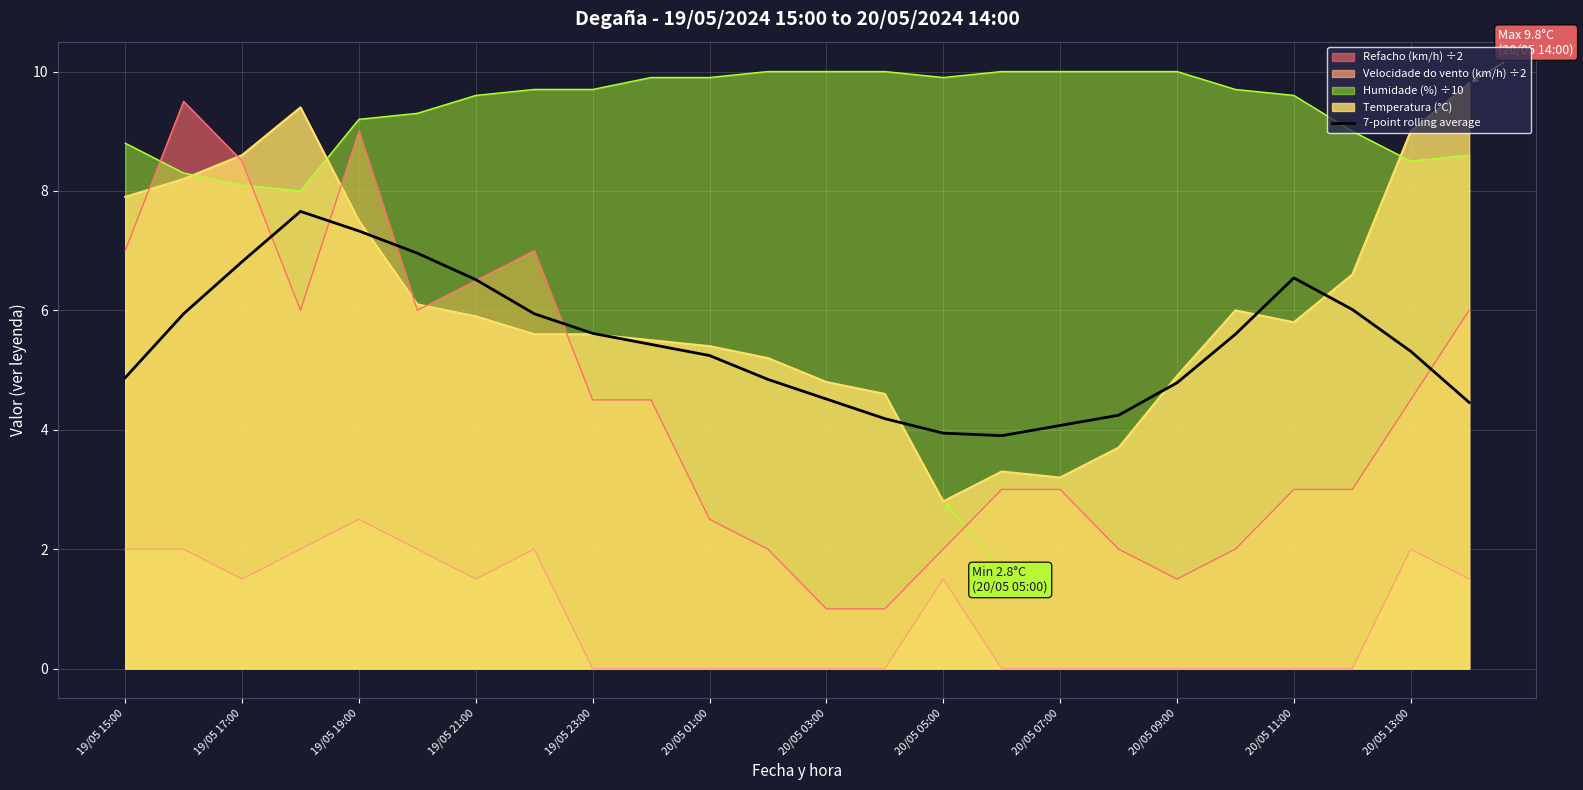

The Humidade (%) ÷10 series shows 3.6 at 20/05 07:00. True or false?

False